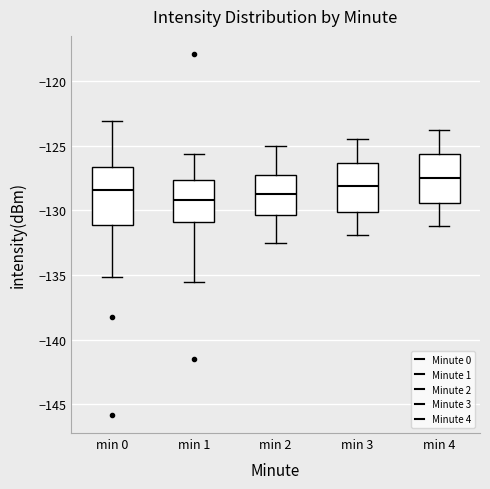

Which box's median line is the highest?

min 4